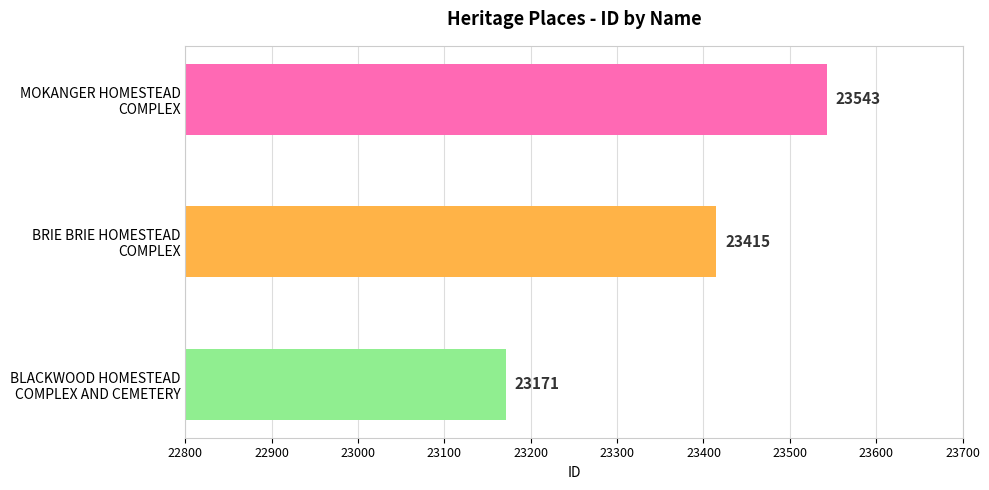

Count the values in the range 23171 to 23543.

3